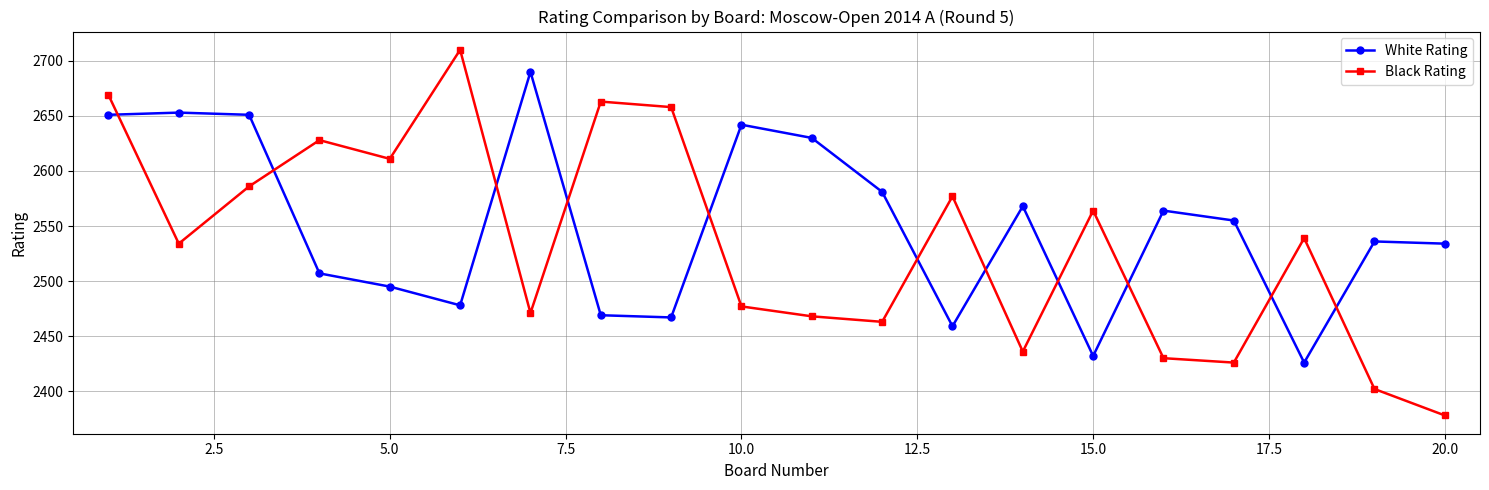

What are all the series names shown in the legend?

White Rating, Black Rating